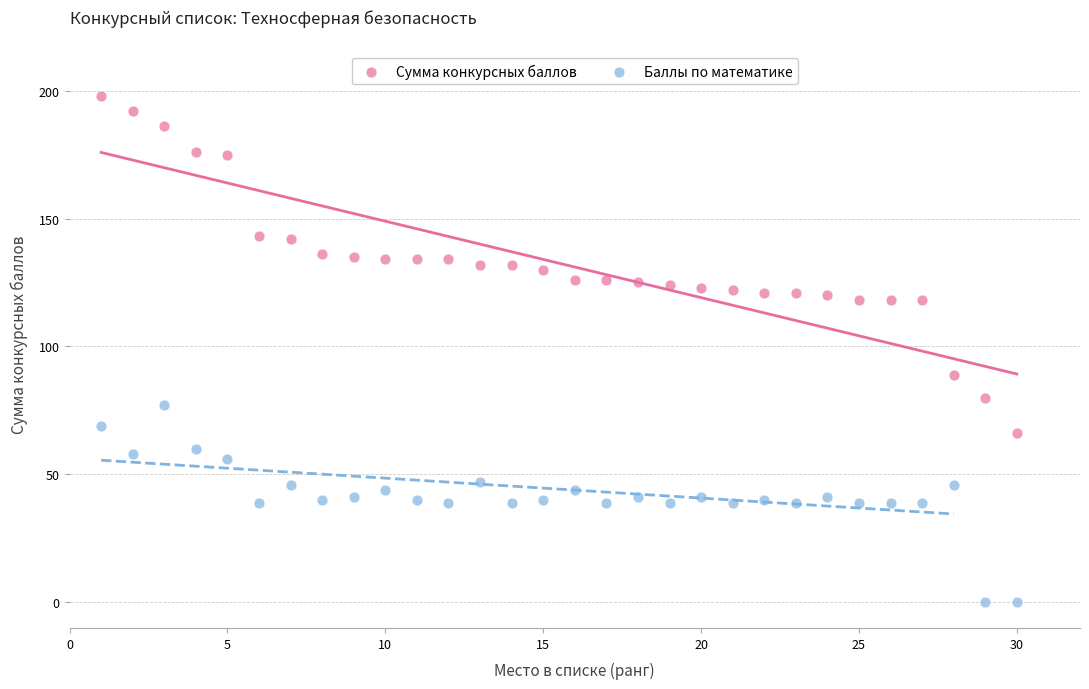

What are all the series names shown in the legend?

Сумма конкурсных баллов, Баллы по математике